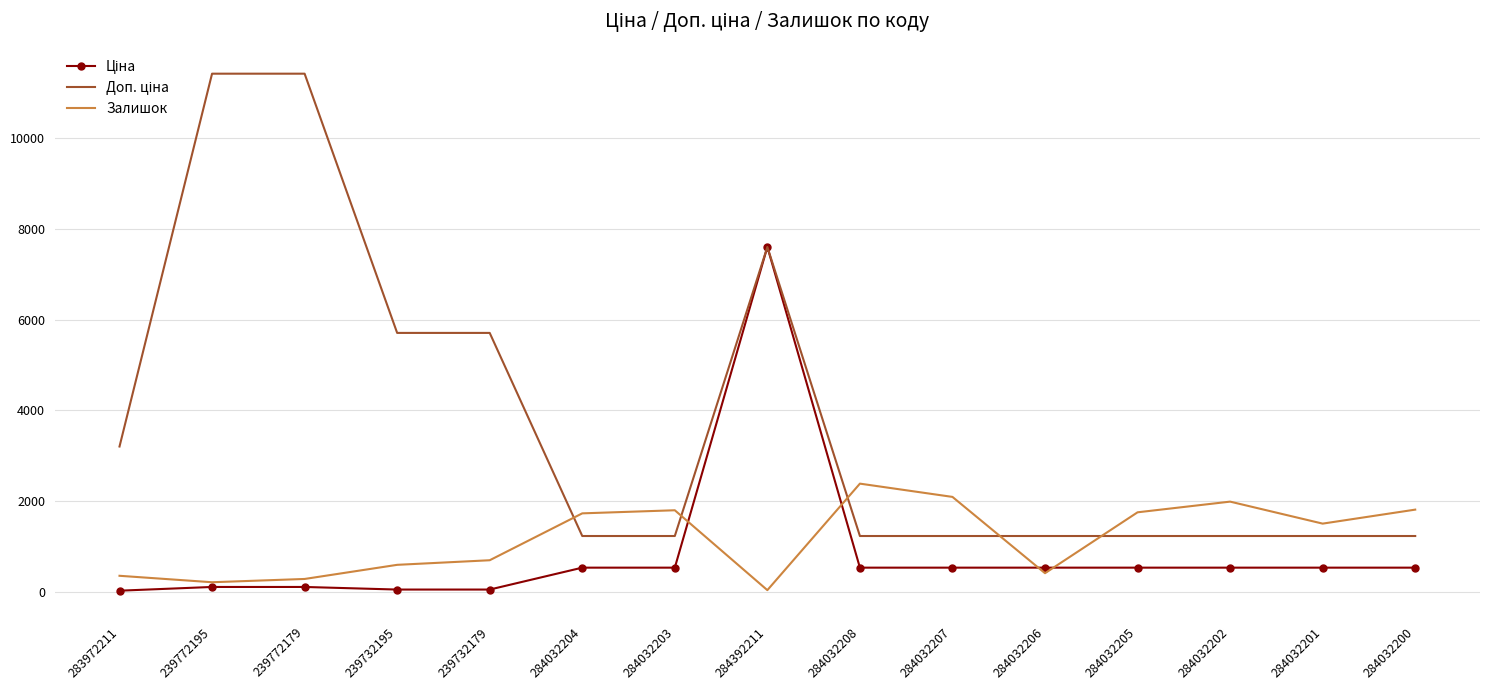

At how many categories does at least one series exceed 9157?

2